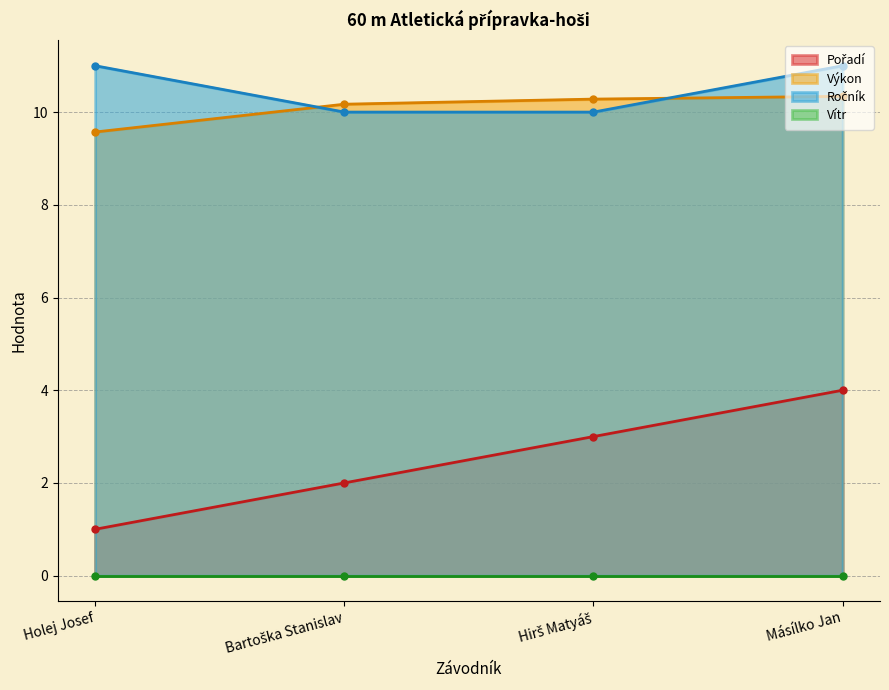

What is the difference between the Ročník values at Másílko Jan and Hirš Matyáš?

1.0